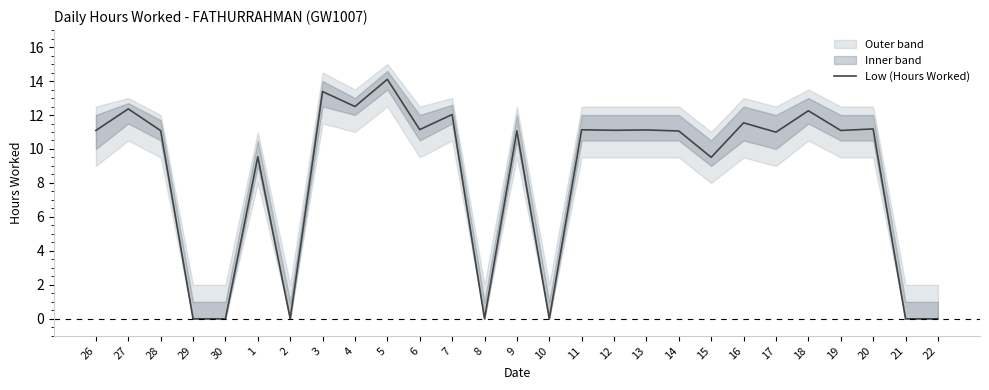

True or false: Low (Hours Worked) has a value of 4.6 at 1.

False